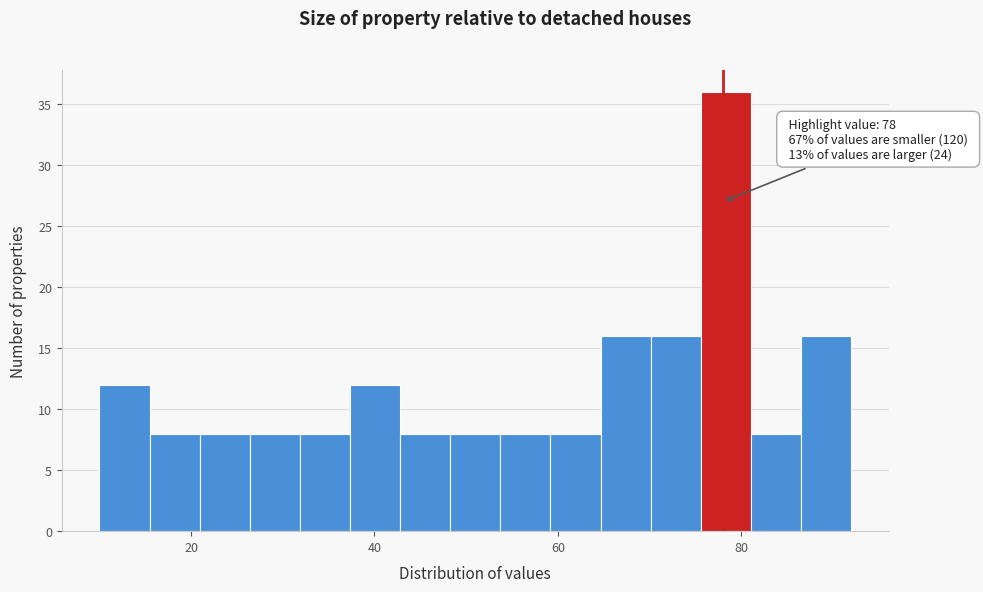

Read against the x-axis, roughly where is the centre of the tallest bar?

78